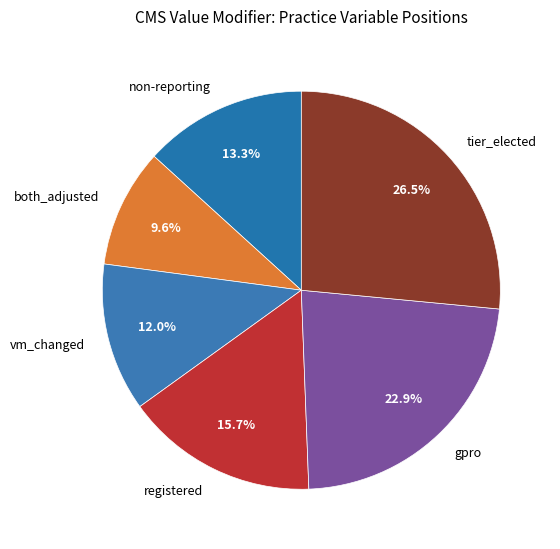

How much of the chart is everything except vm_changed?

88.0%